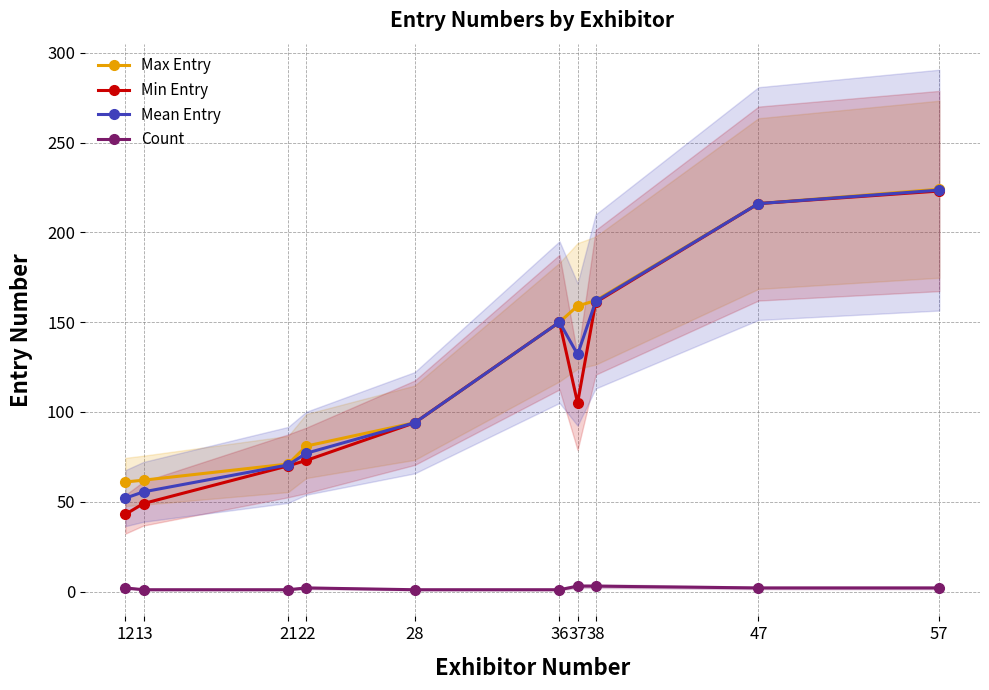

Is it true that Mean Entry equals 52.0 at 12?

True